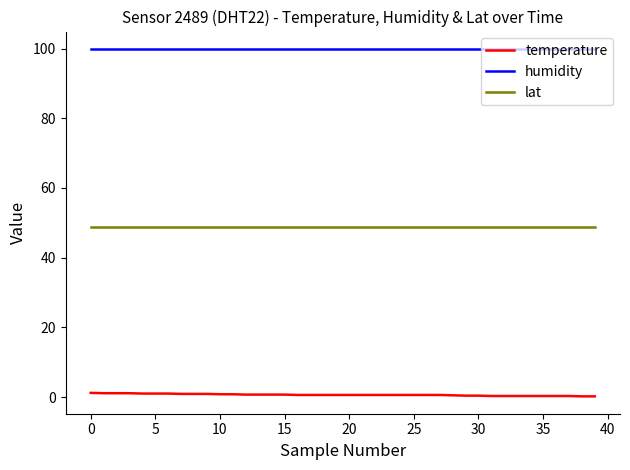

Rank the series by their average value, from highest to lowest.

humidity, lat, temperature